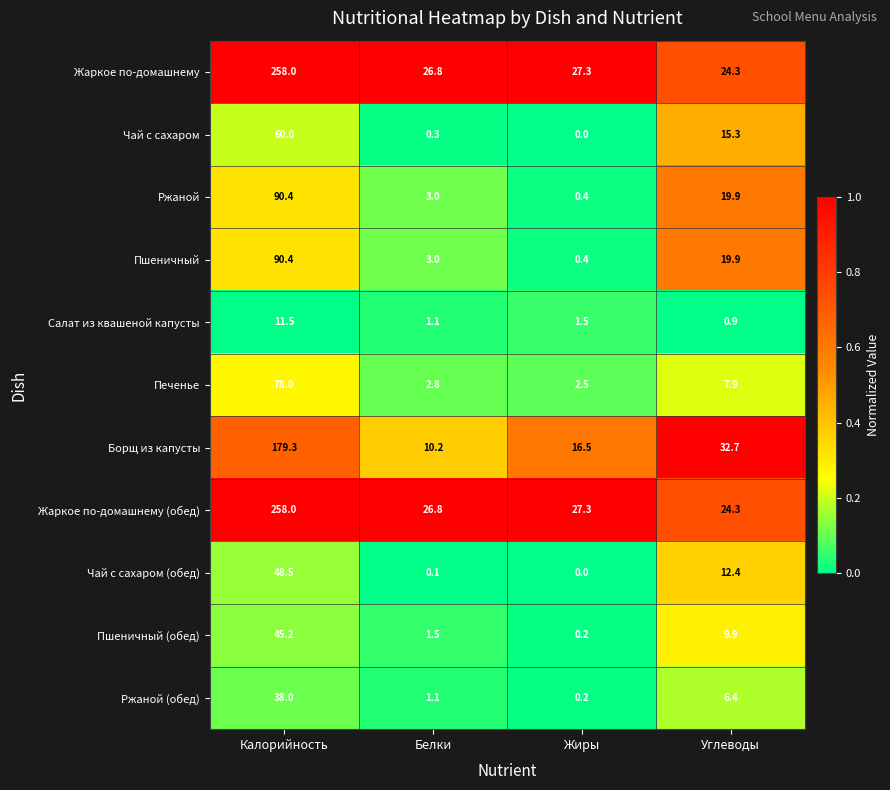

Is it true that Чай с сахаром (обед) equals 48.5 at Калорийность?

True